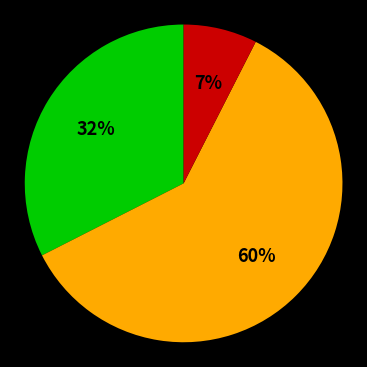

Is there a majority slice in this chart?

Yes